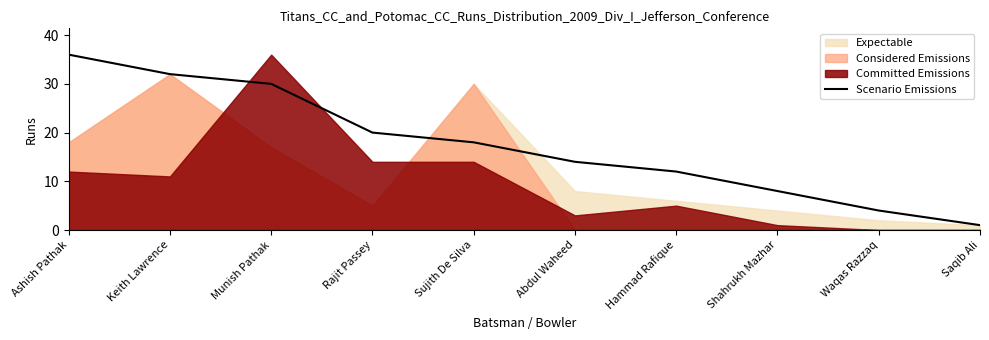

Reading right to left, extract all data points from this chart.

1	4	8	12	14	18	20	30	32	36